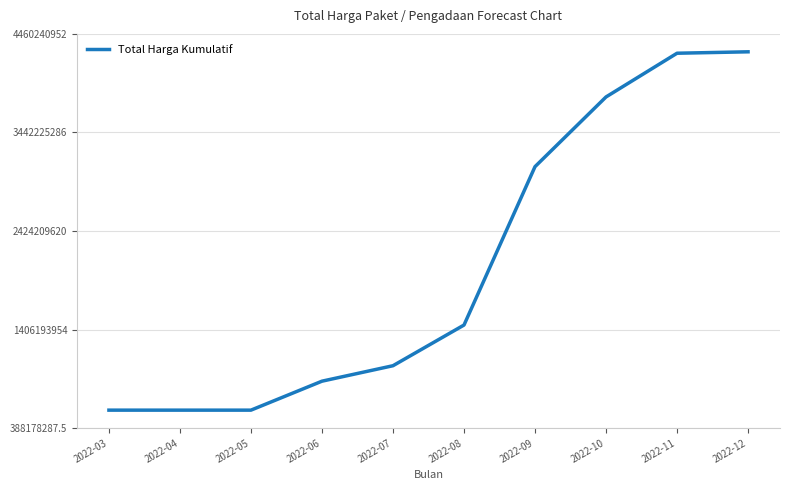

What is the difference between the values at 2022-06 and 2022-07?

159750000